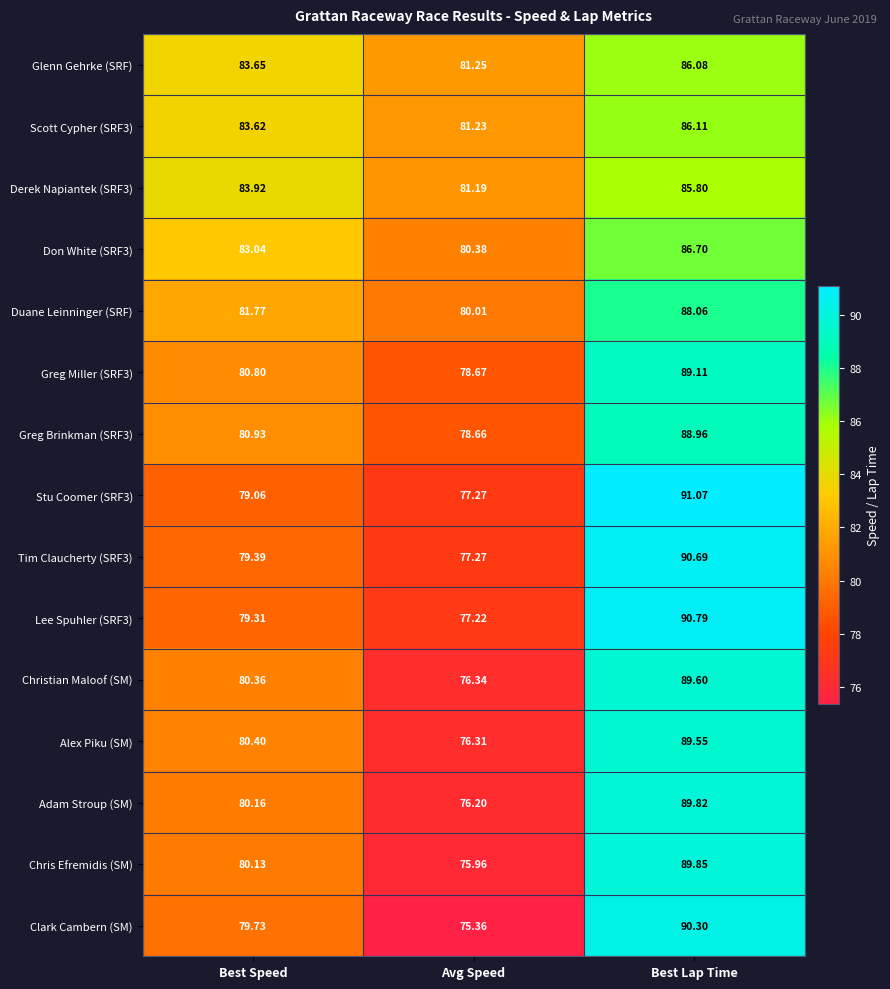

At which category does the chart reach its peak across all series?

Best Lap Time